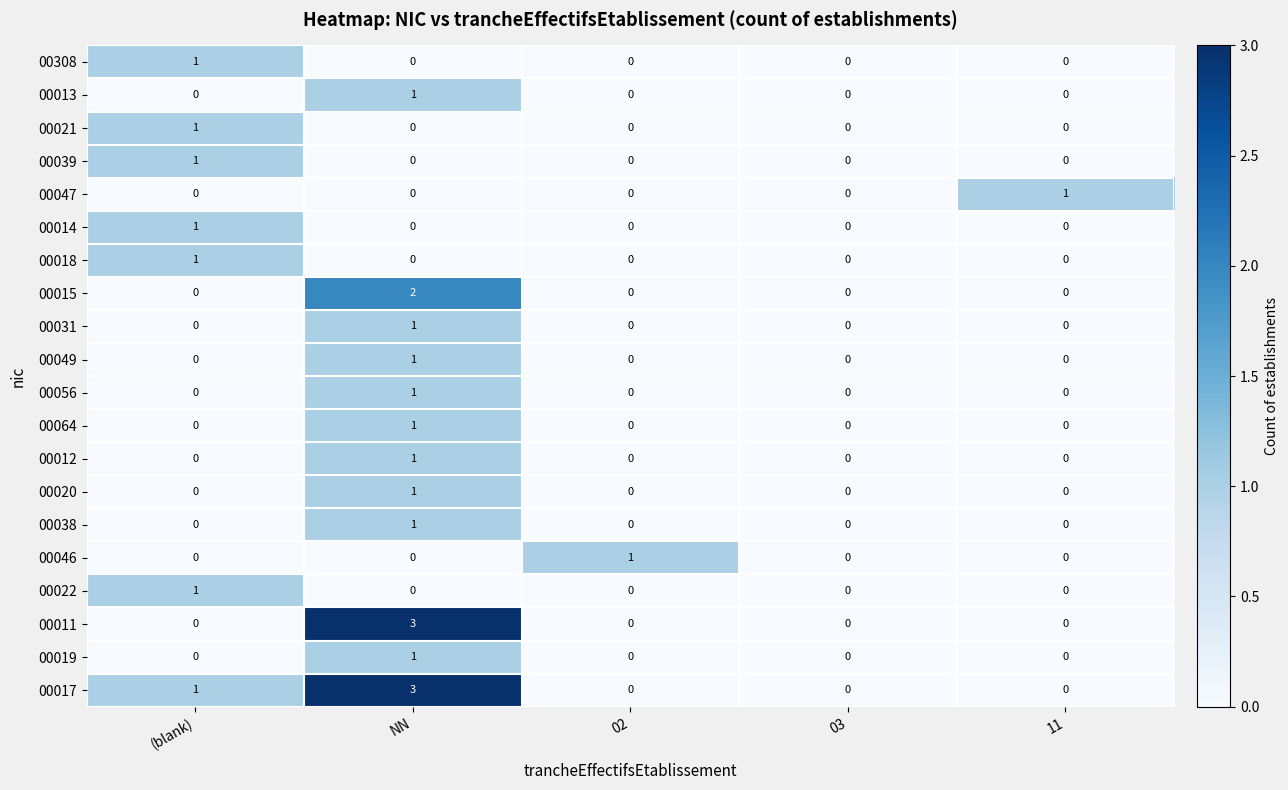

The value of 00056 at (blank) is 0. True or false?

True